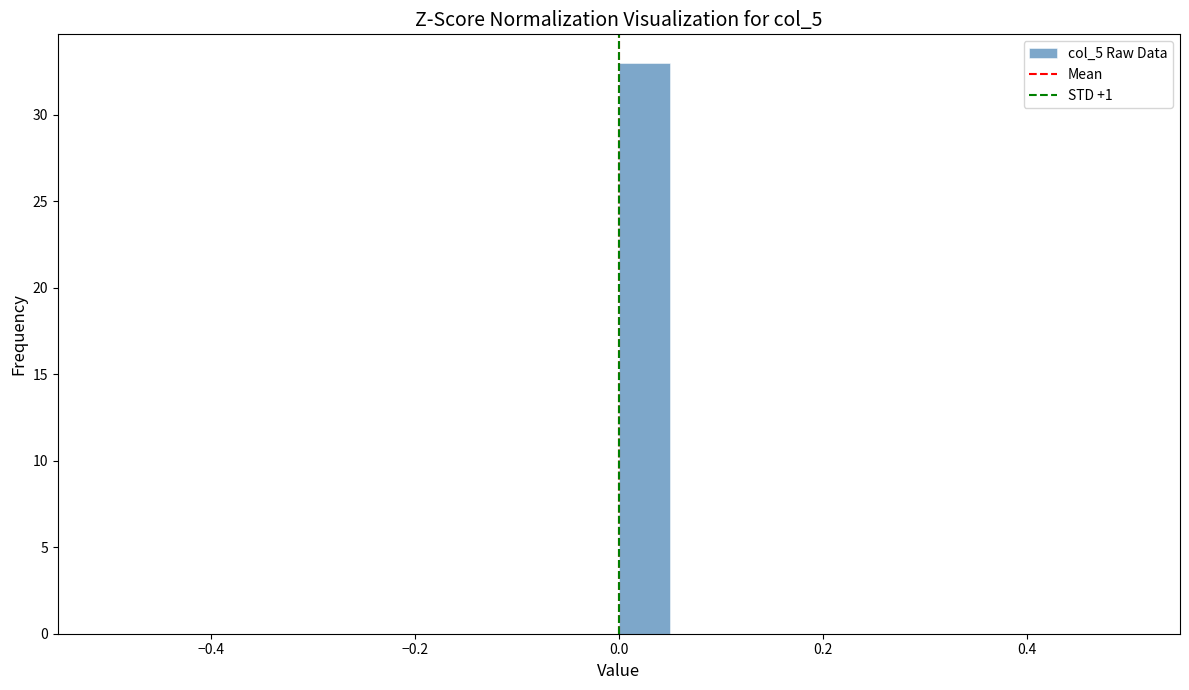

Read against the x-axis, roughly where is the centre of the tallest bar?

0.02